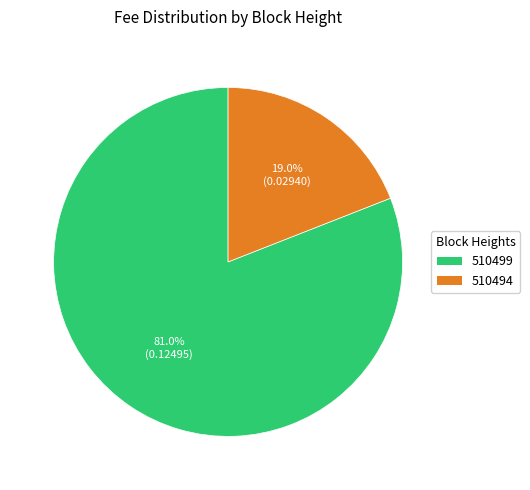

Rank the categories by value from highest to lowest.

510499, 510494